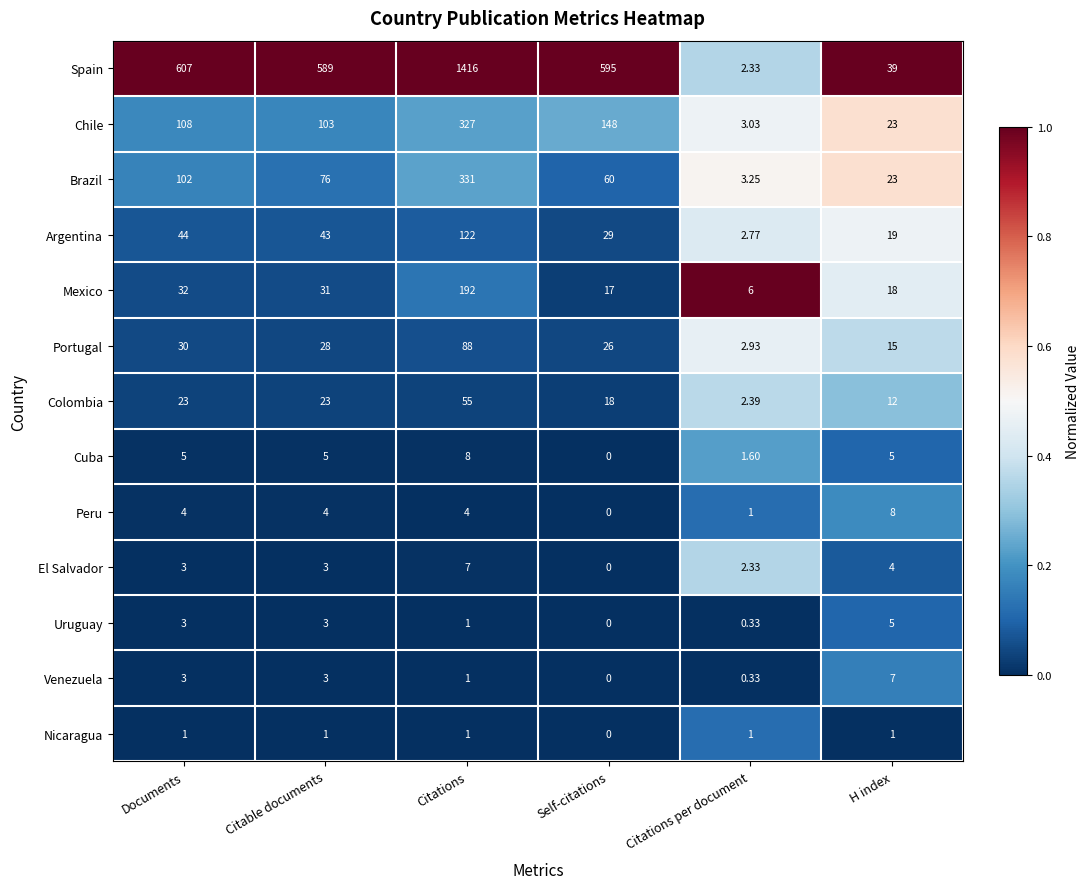

Which series has the largest total across all categories?

Spain